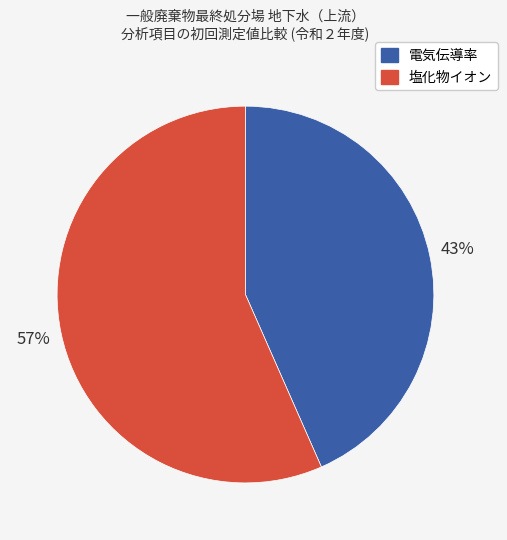

Approximately how many times larger is the value at 塩化物イオン compared to 電気伝導率?

1.3